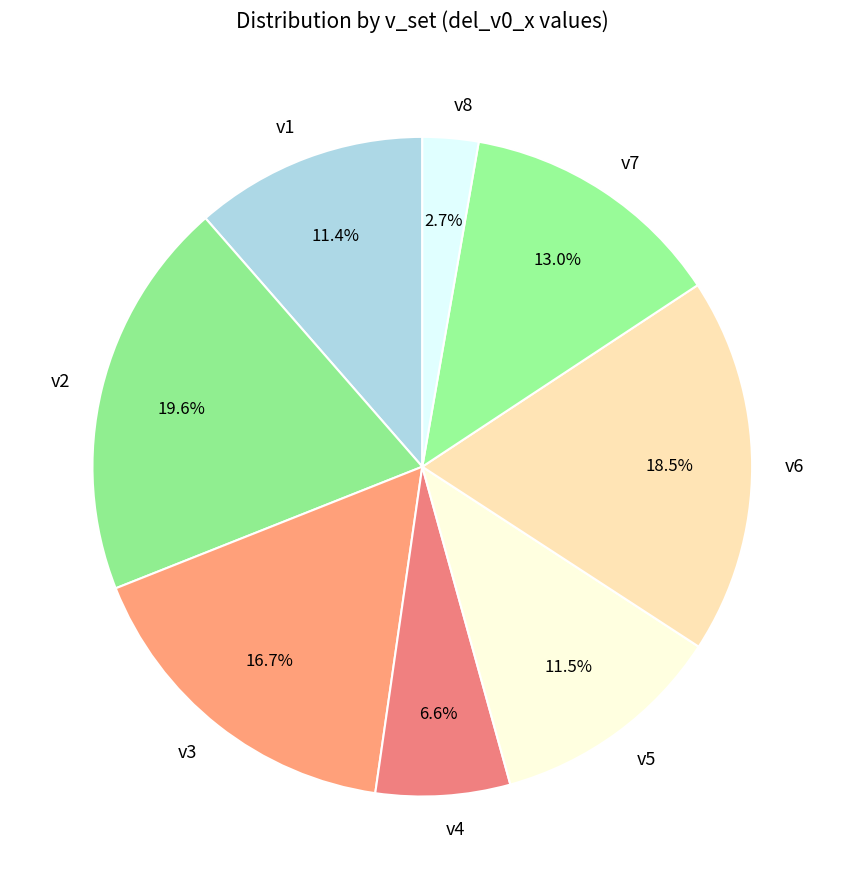

Is it true that v4 is 1% of the pie?

False